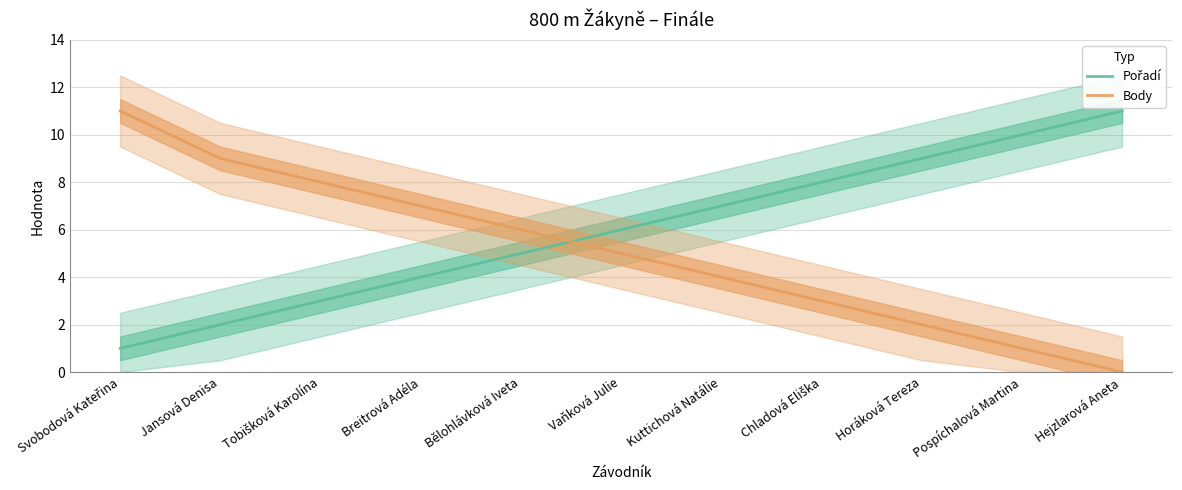

True or false: Body and Pořadí intersect in this chart.

True